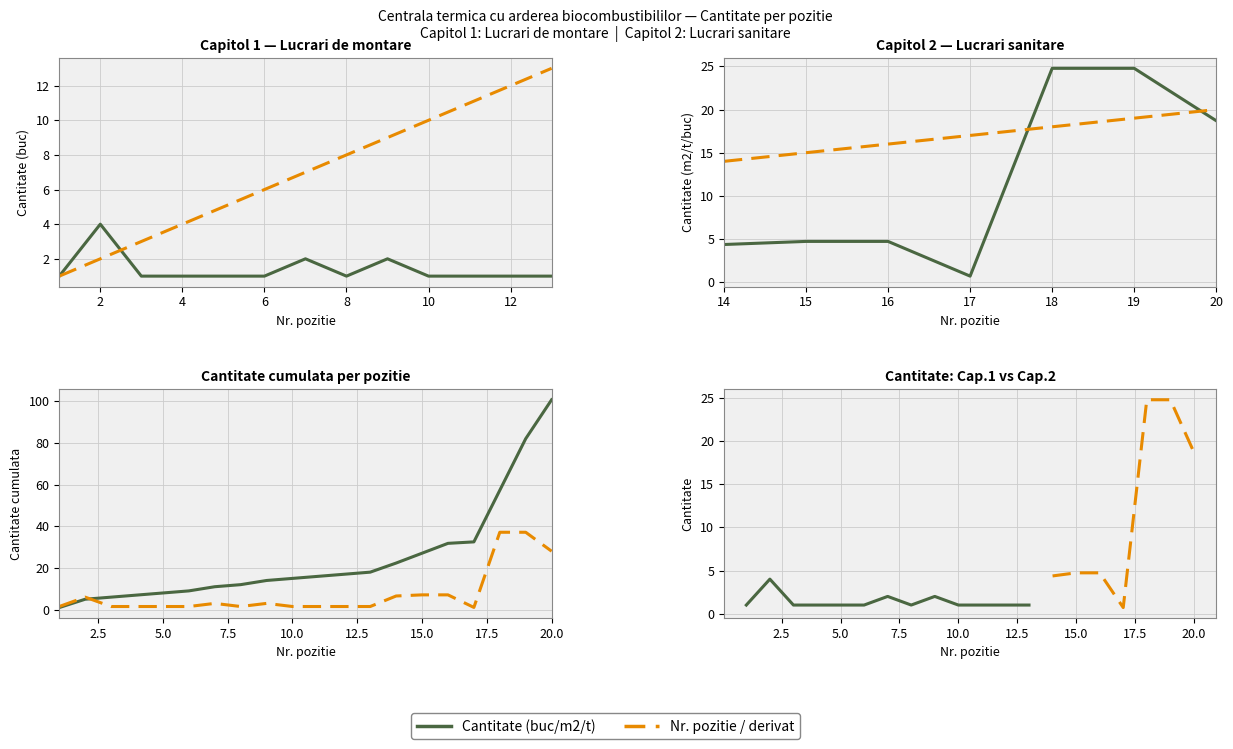

Is it true that the value at 9 is 3.0?

True